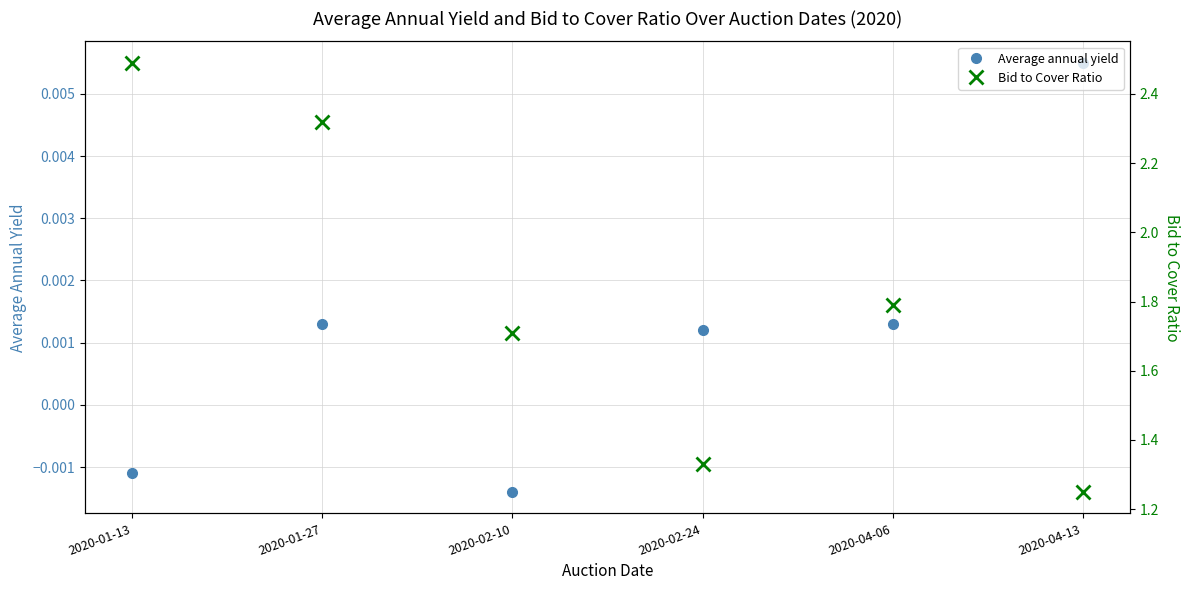

At which label does Bid to Cover Ratio reach its minimum?

2020-04-13